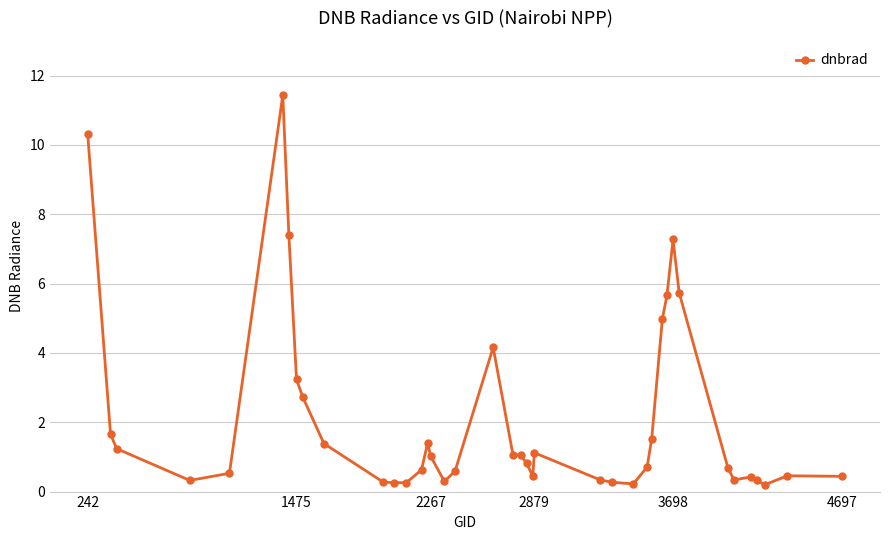

What is the sum of all values?

83.2